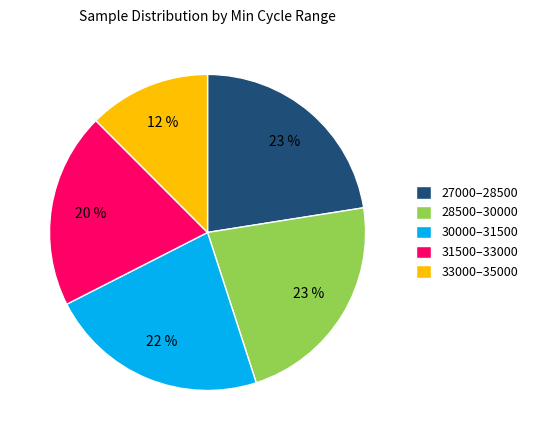

Does 30000–31500 account for over 50% of the chart?

No